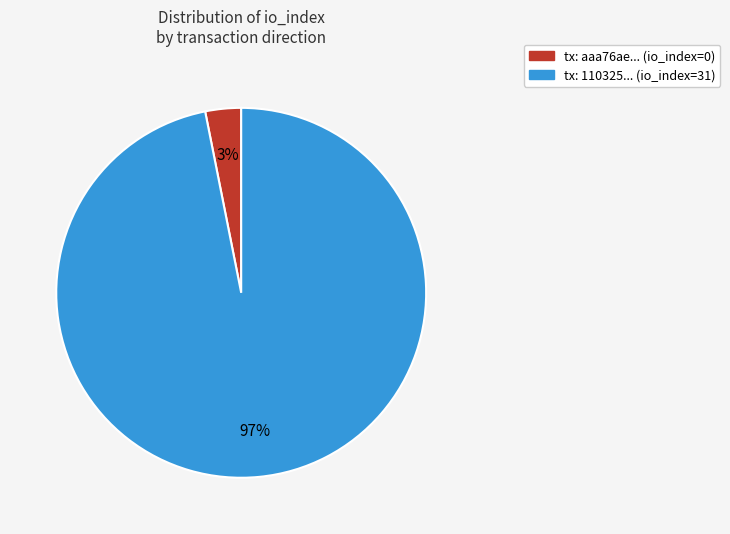

Is it true that tx: 110325... (io_index=31) is 97% of the pie?

True